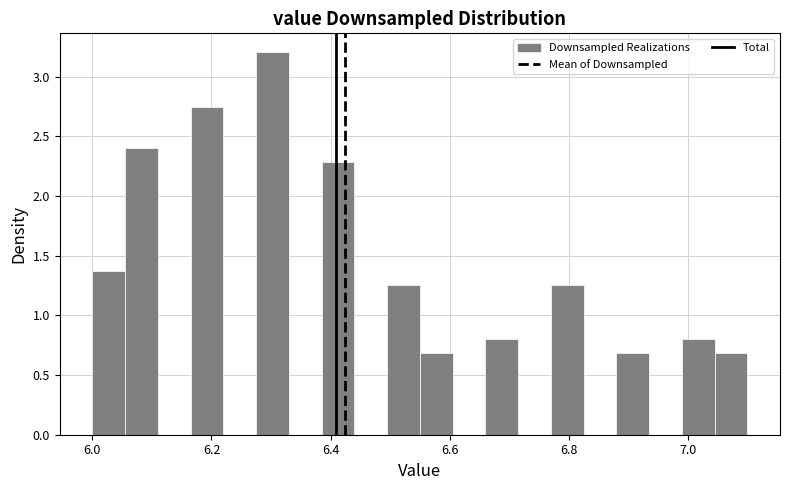

Around what value on the x-axis is the tallest bar? Give the approximate position of its centre, as read against the axis.

6.30